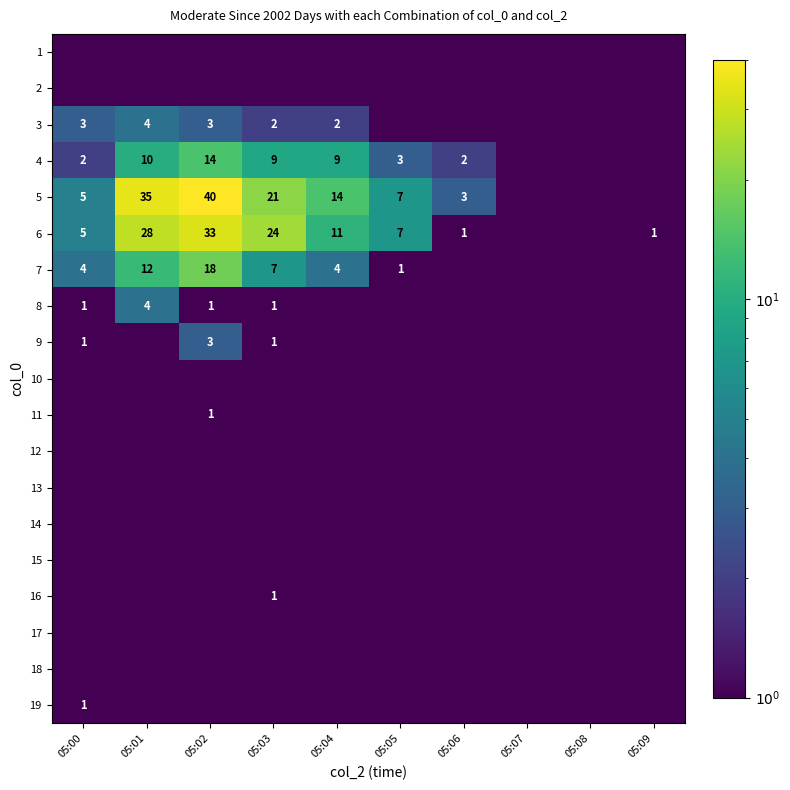

True or false: 18 has a value of 0.5 at 05:02.

True